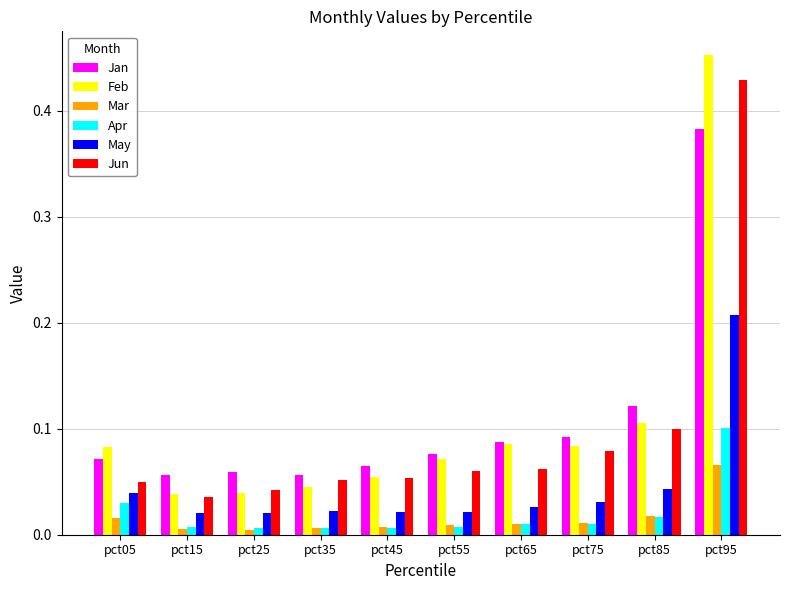

Which series has the widest spread of values?

Feb